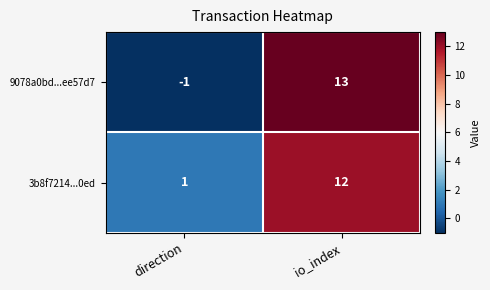

Is it true that 9078a0bd...ee57d7 equals 13 at io_index?

True